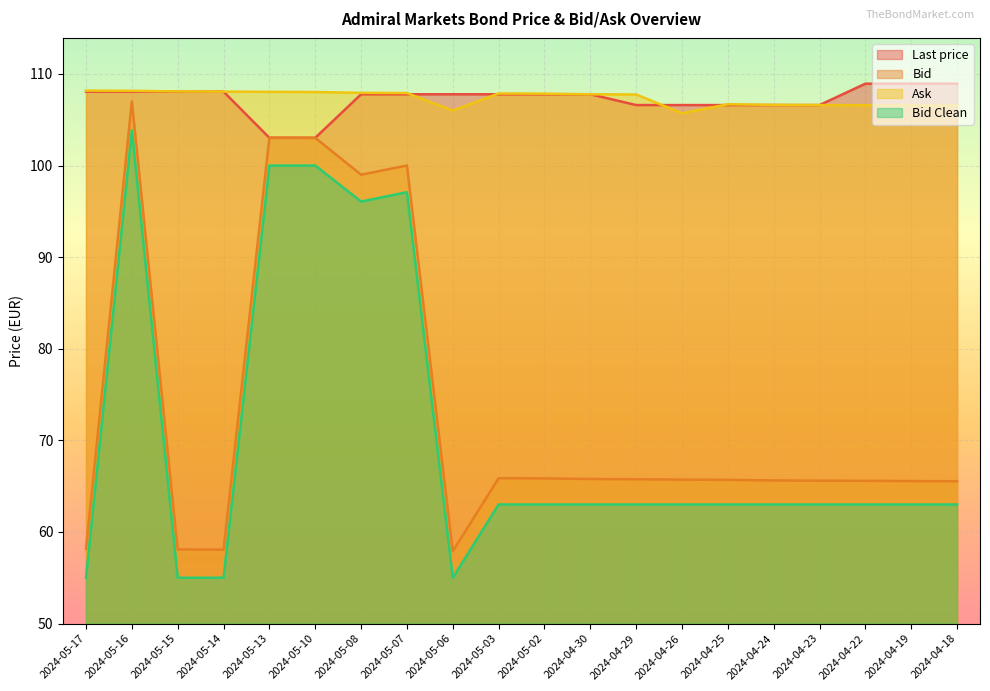

What is the sum of all Last price values?

2144.8